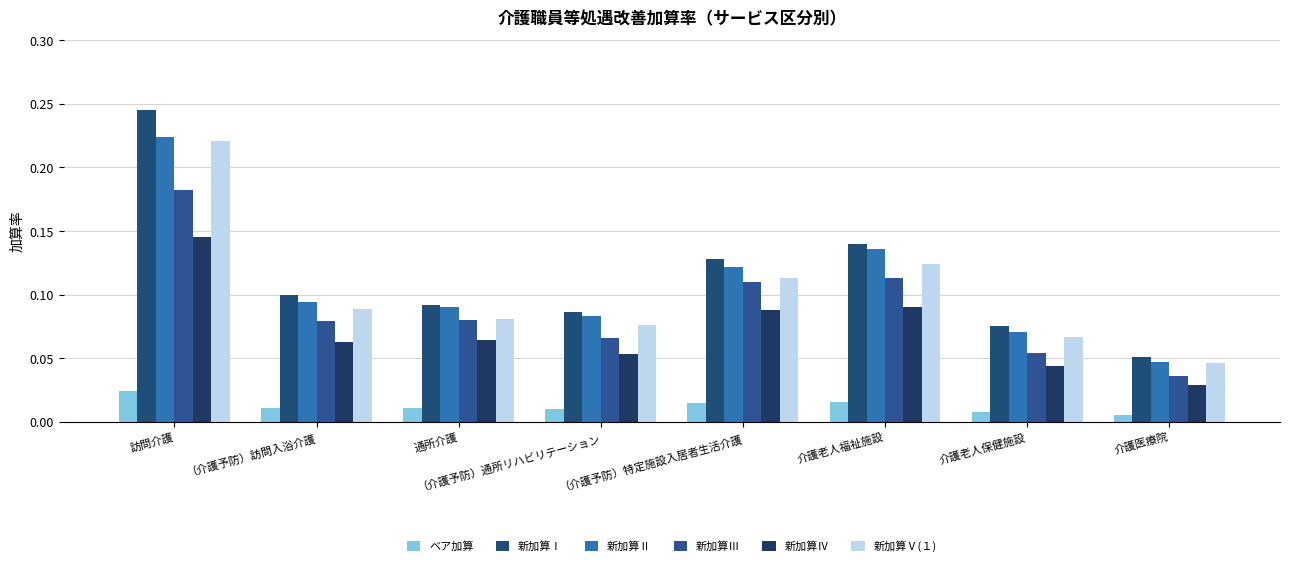

What is the approximate value of 新加算Ⅴ(１) at 通所介護?

0.1